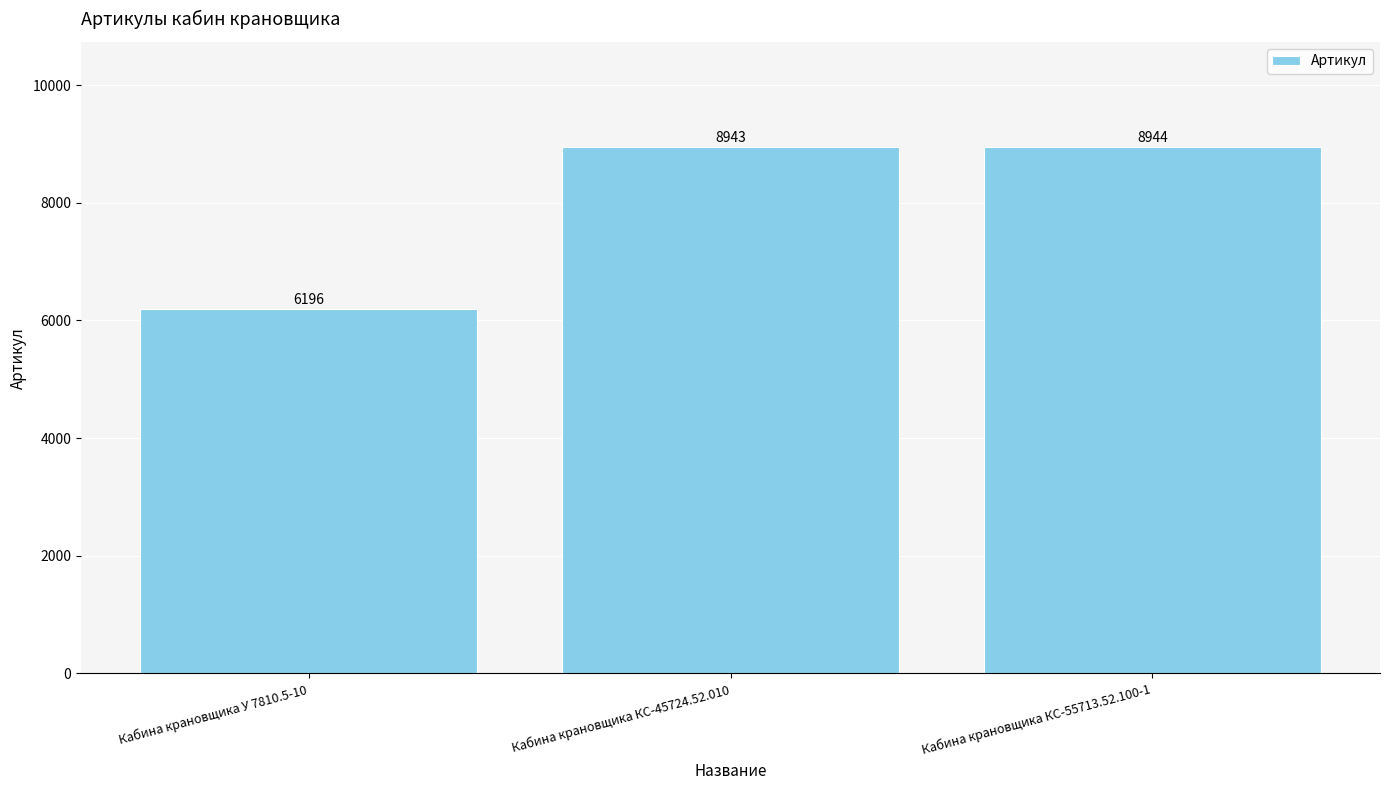

What is the label of the 1st bar from the left?

Кабина крановщика У 7810.5-10